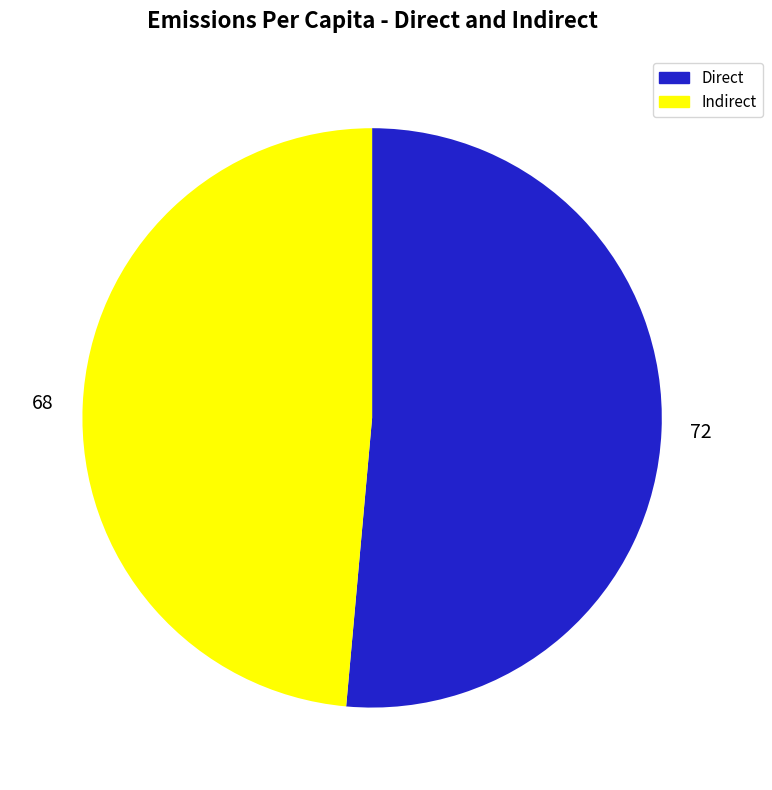

Approximately how many times larger is the value at 72 compared to 68?

1.1